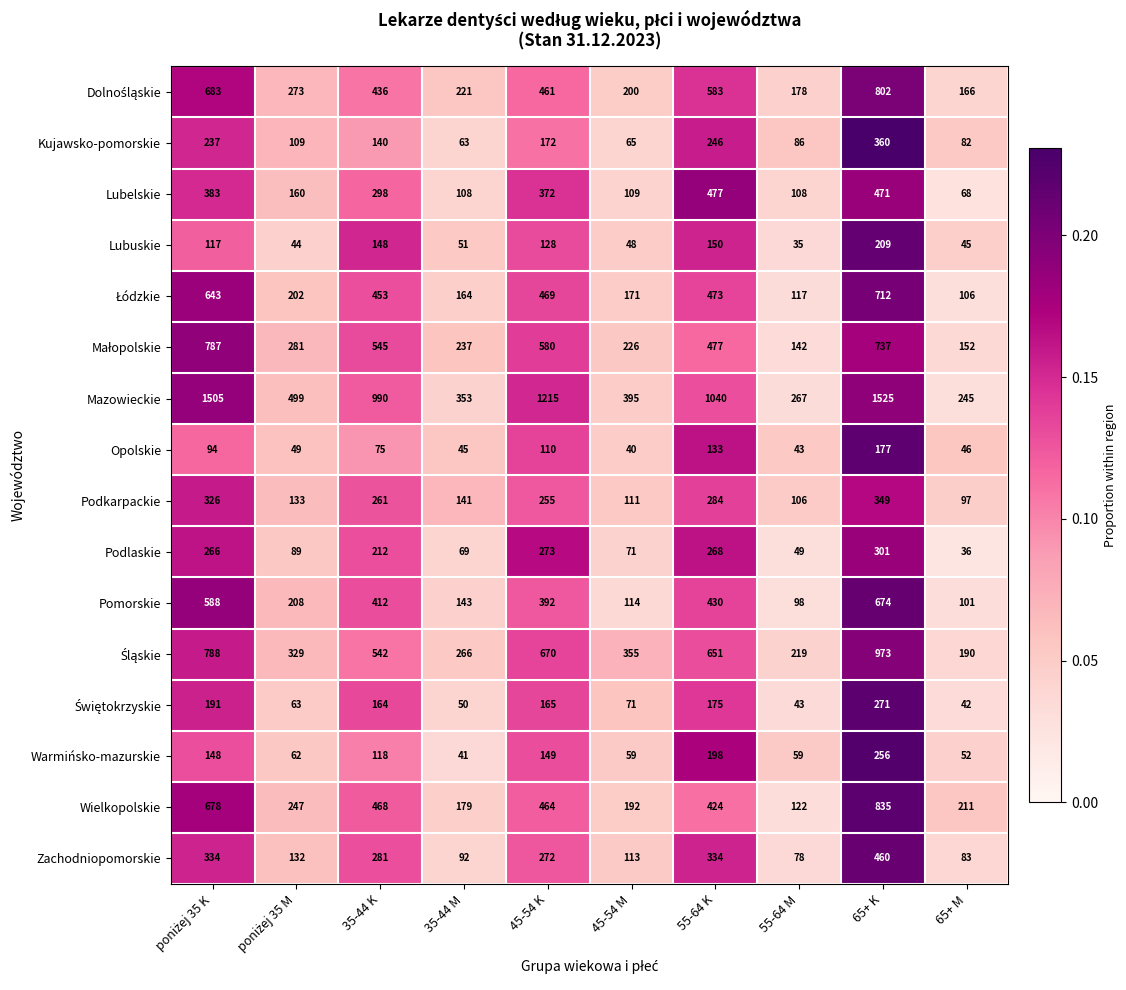

The Podlaskie series shows 38 at 45-54 M. True or false?

False